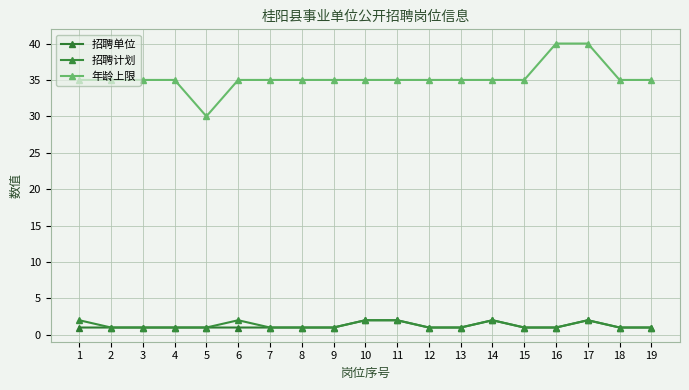

Is the value of 年龄上限 at 18 greater than the value of 招聘单位 at 2?

Yes